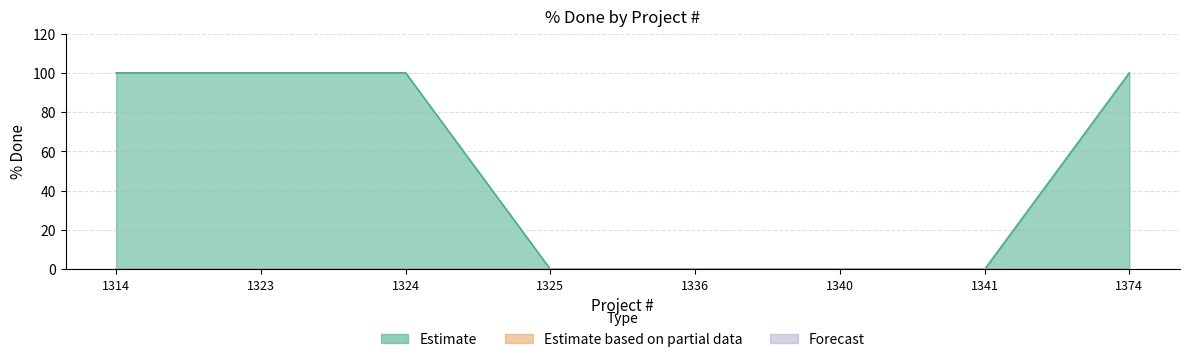

Reading left to right, extract all data points from this chart.

Estimate: 1314=100	1323=100	1324=100	1325=0	1336=0	1340=0	1341=0	1374=100
Estimate based on partial data: 1314=0	1323=0	1324=0	1325=0	1336=0	1340=0	1341=0	1374=0
Forecast: 1314=0	1323=0	1324=0	1325=0	1336=0	1340=0	1341=0	1374=0